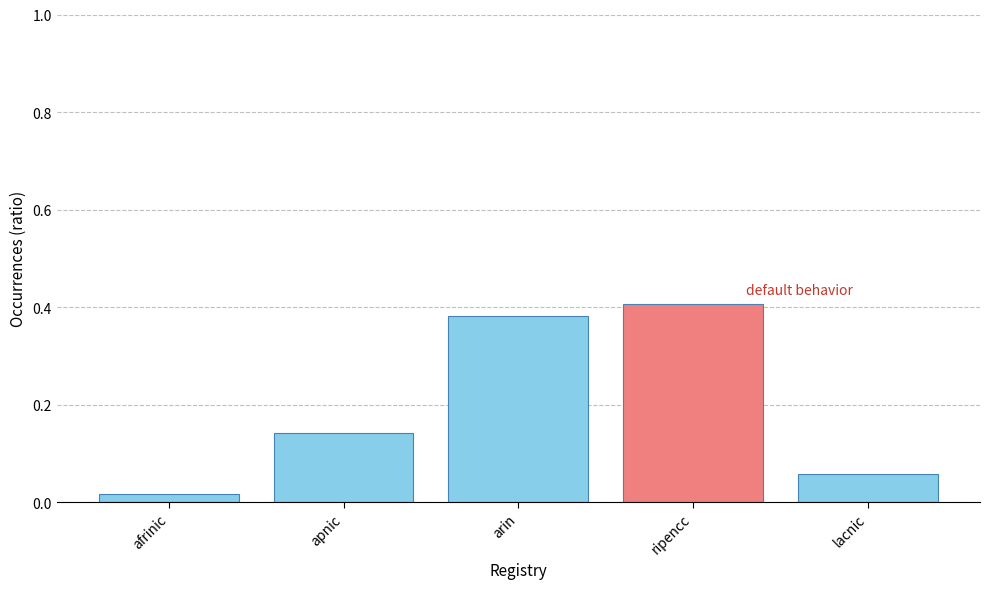

What is the sum of all values?

1.0